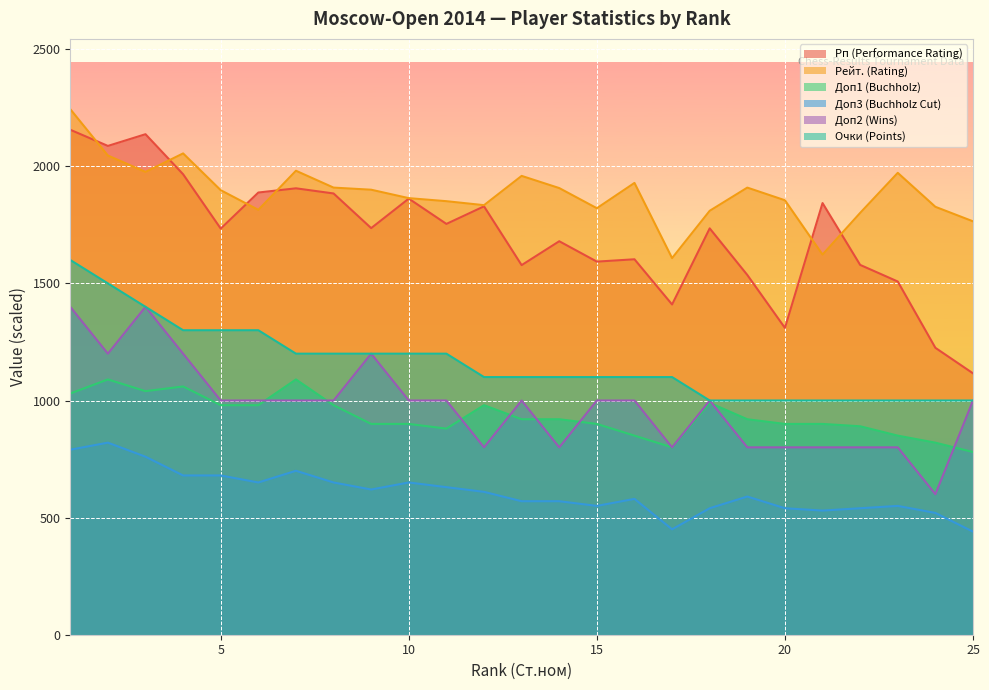

What are all the series names shown in the legend?

Рп (Performance Rating), Рейт. (Rating), Доп1 (Buchholz), Доп3 (Buchholz Cut), Доп2 (Wins), Очки (Points)